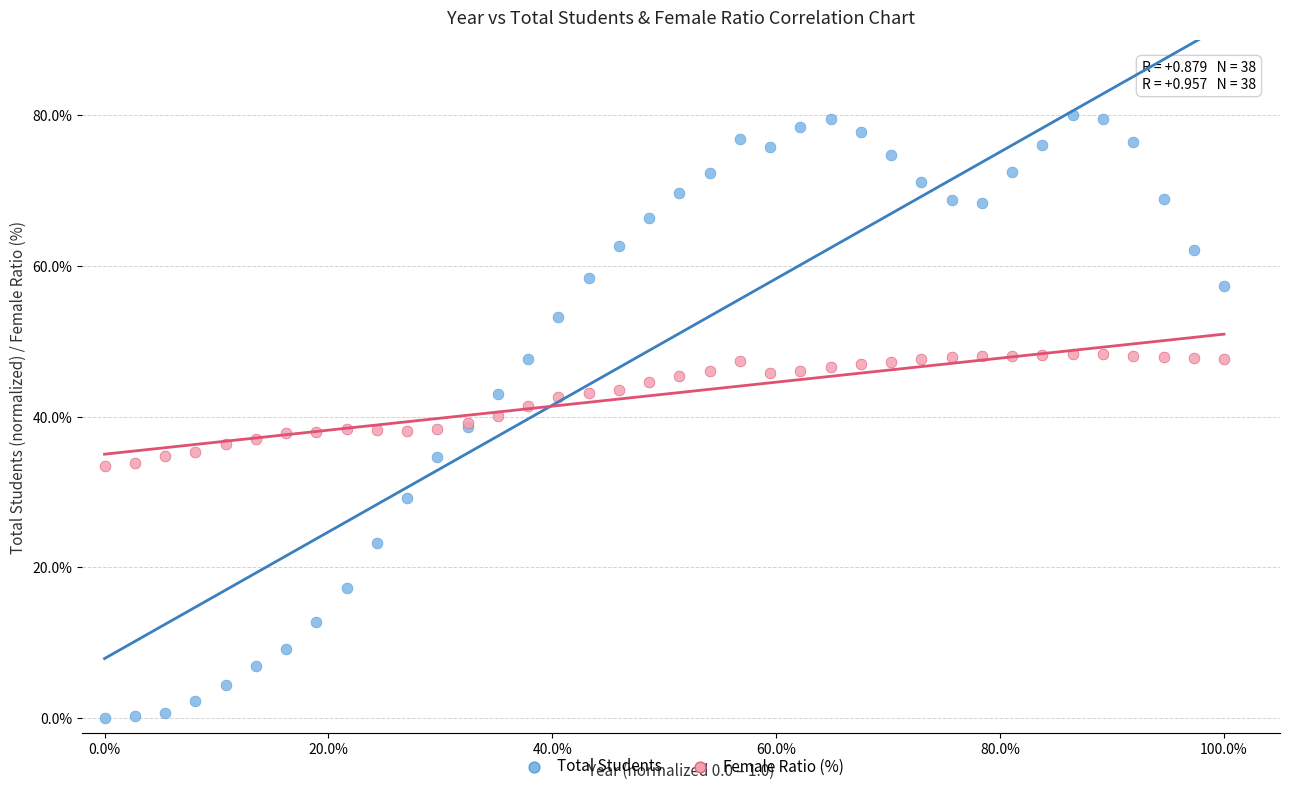

Which series contains the highest Y value?

Total Students